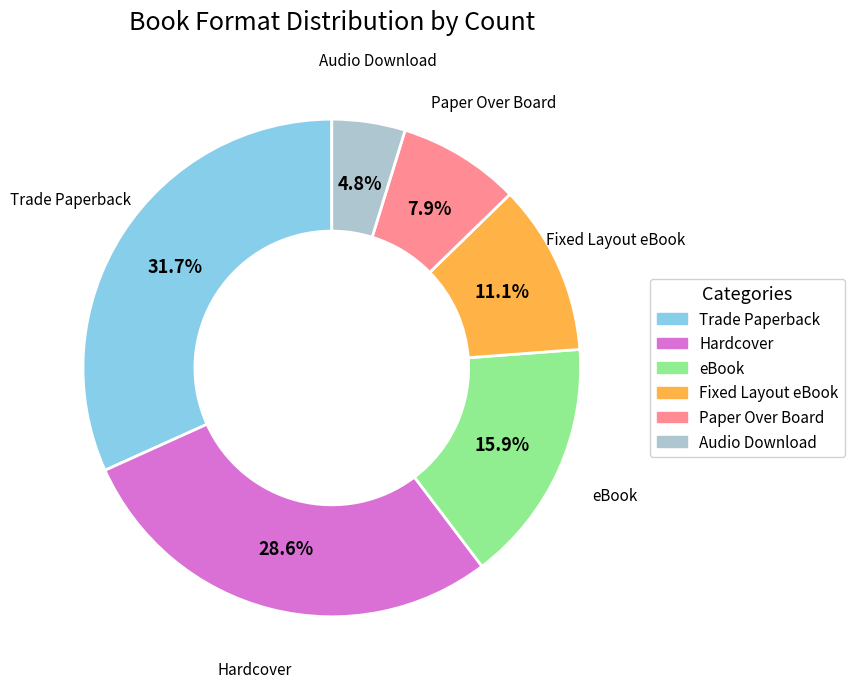

Is there any slice that represents more than half of the pie?

No